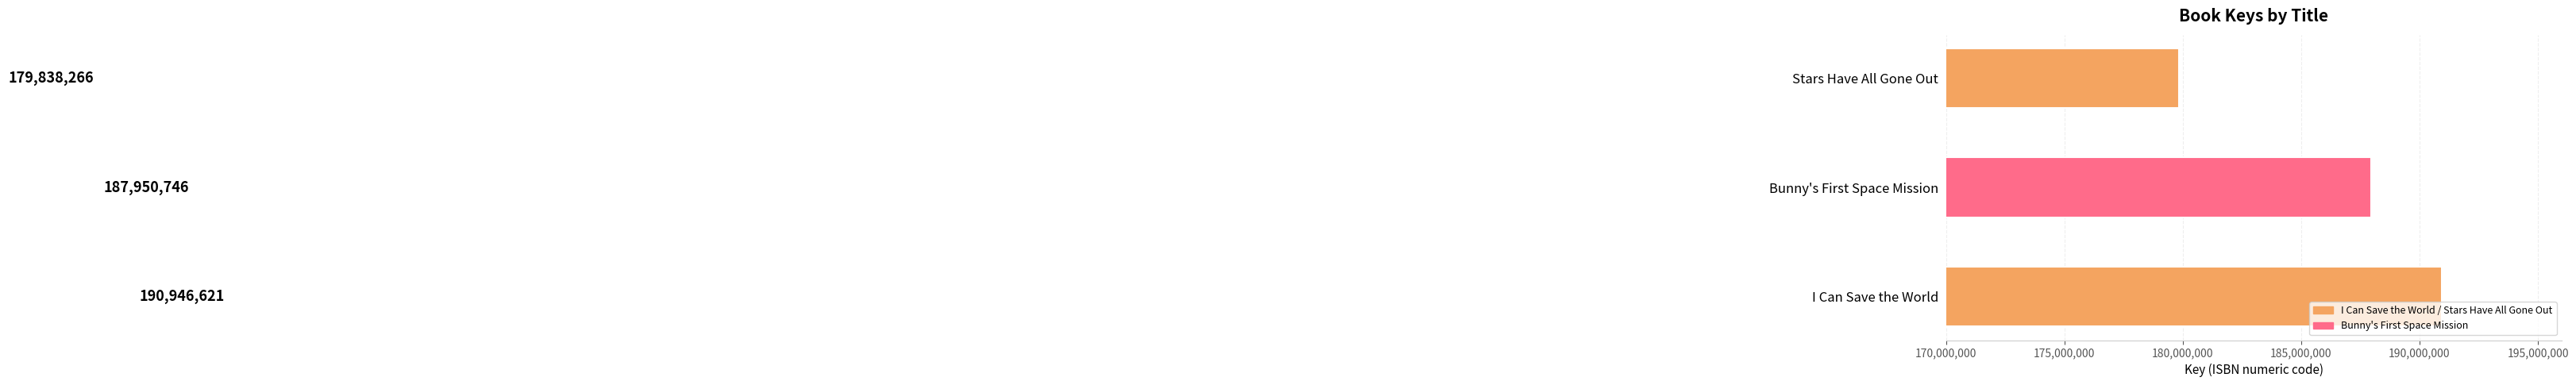

What is the average value?

186245211